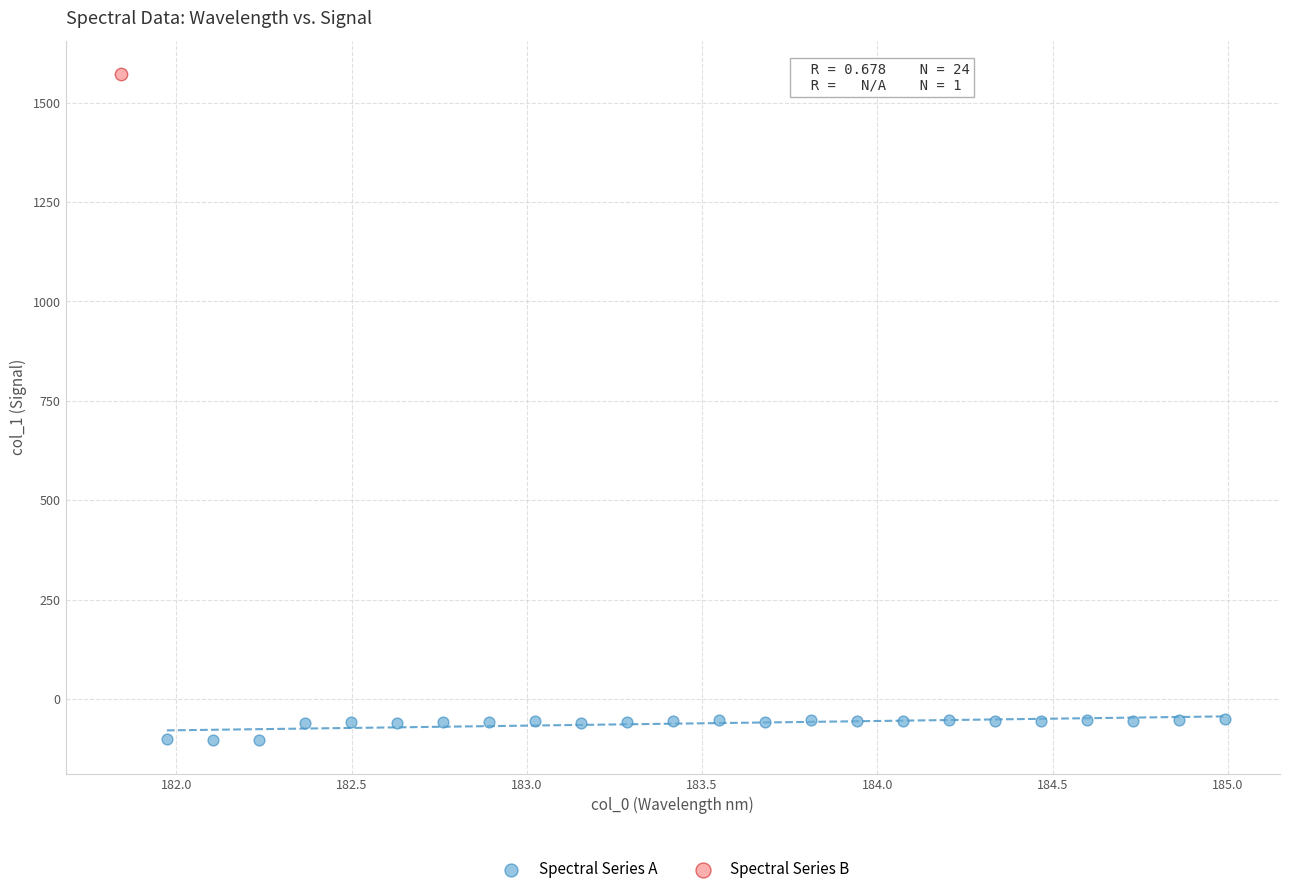

What are all the series names shown in the legend?

Spectral Series A, Spectral Series B